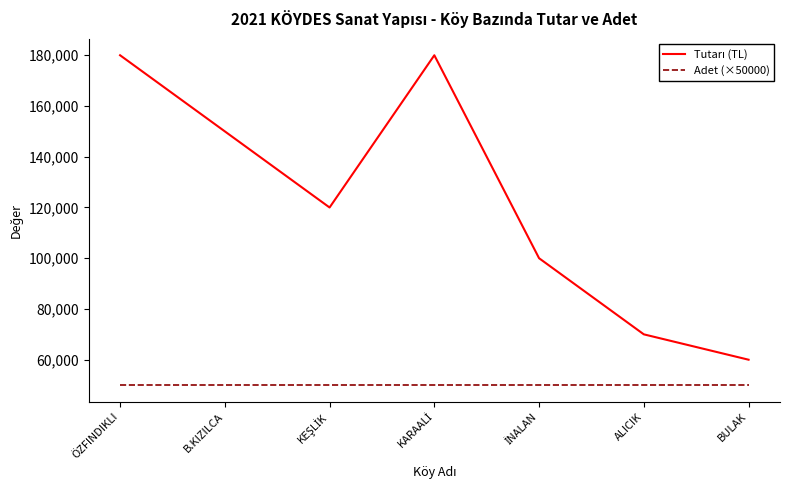

What is the minimum value shown in the chart?

50000